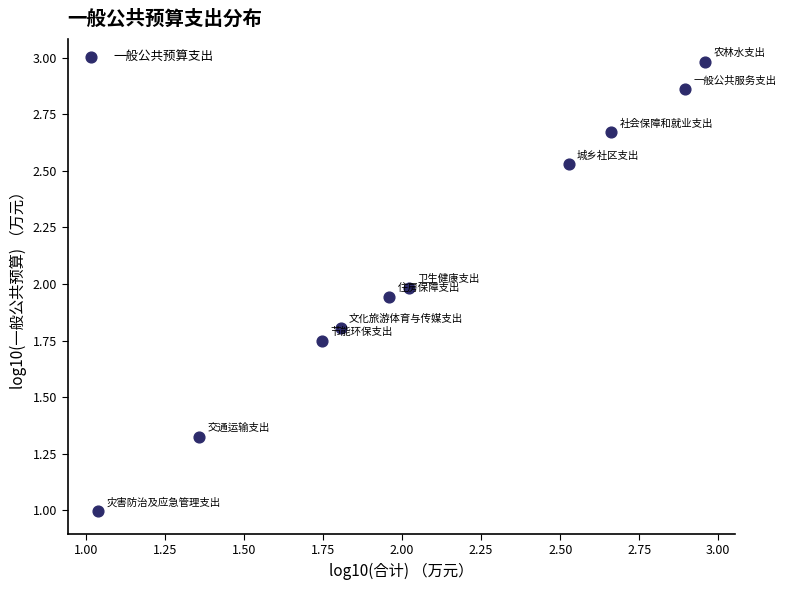

What is the average Y value?

2.1